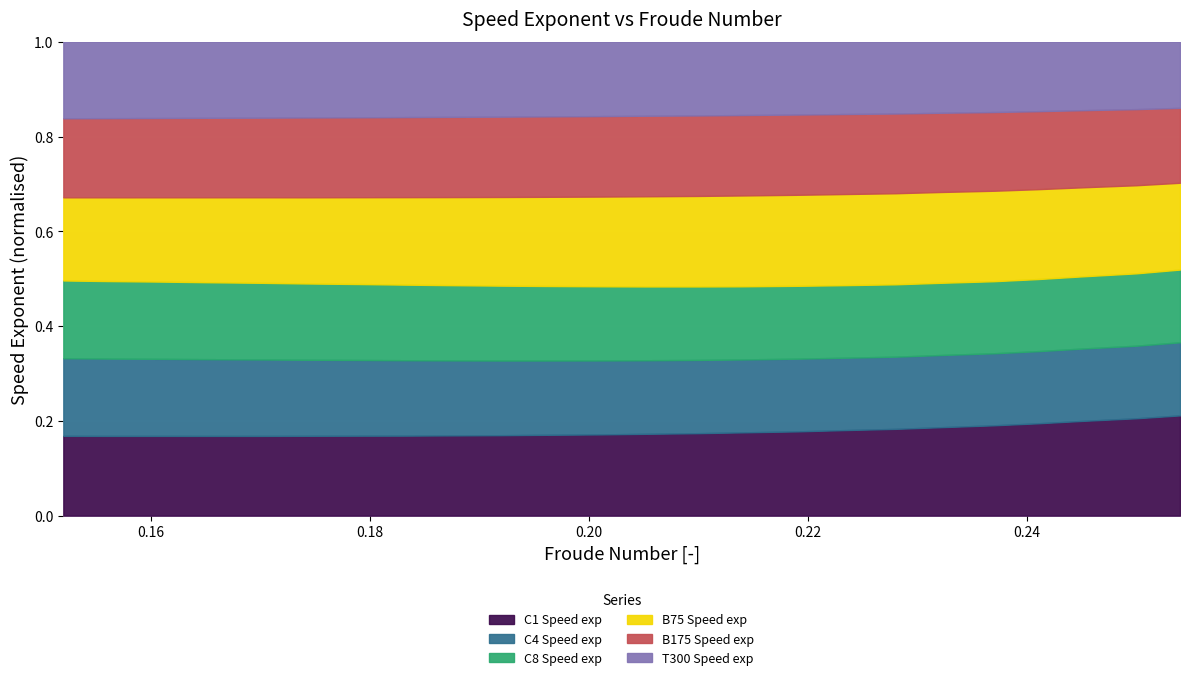

What position from the left is 0.228?

18